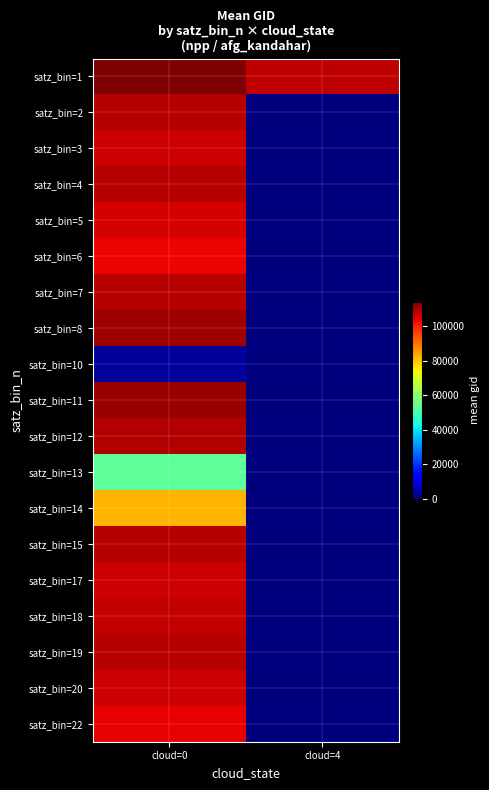

Count the number of data series in this chart.

19